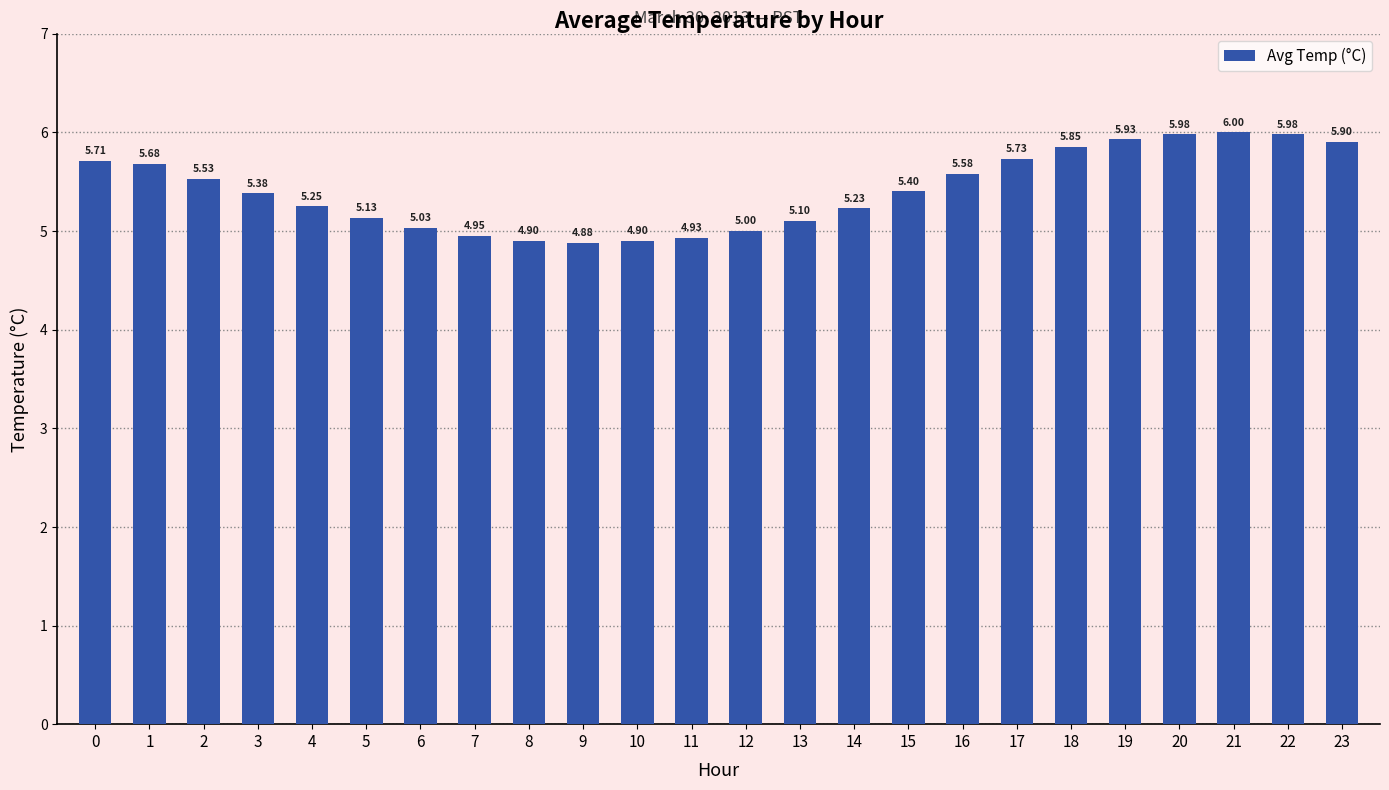

What is the sum of the values at 10 and 18?

10.8